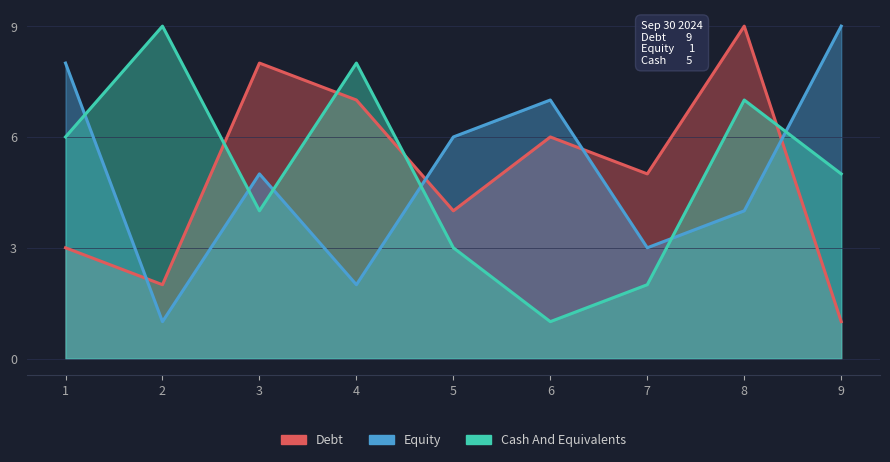

What is the difference between the maximum and minimum values in the col_2 series?

8